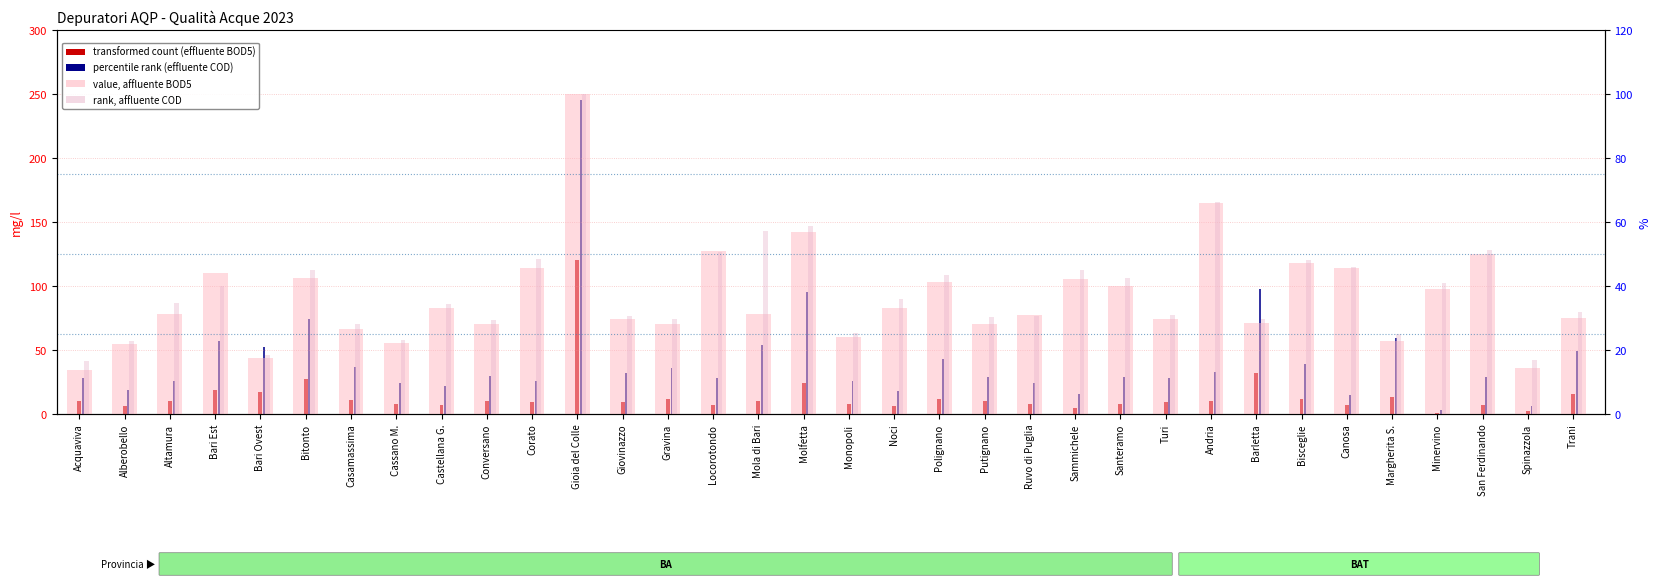

Is it true that transformed count (effluente BOD5) equals 8.0 at Ruvo di Puglia?

True